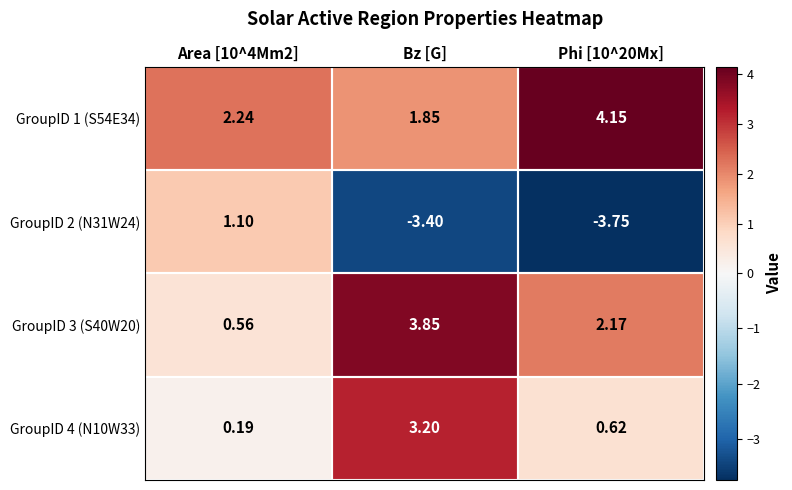

At how many categories does at least one series exceed 0?

3